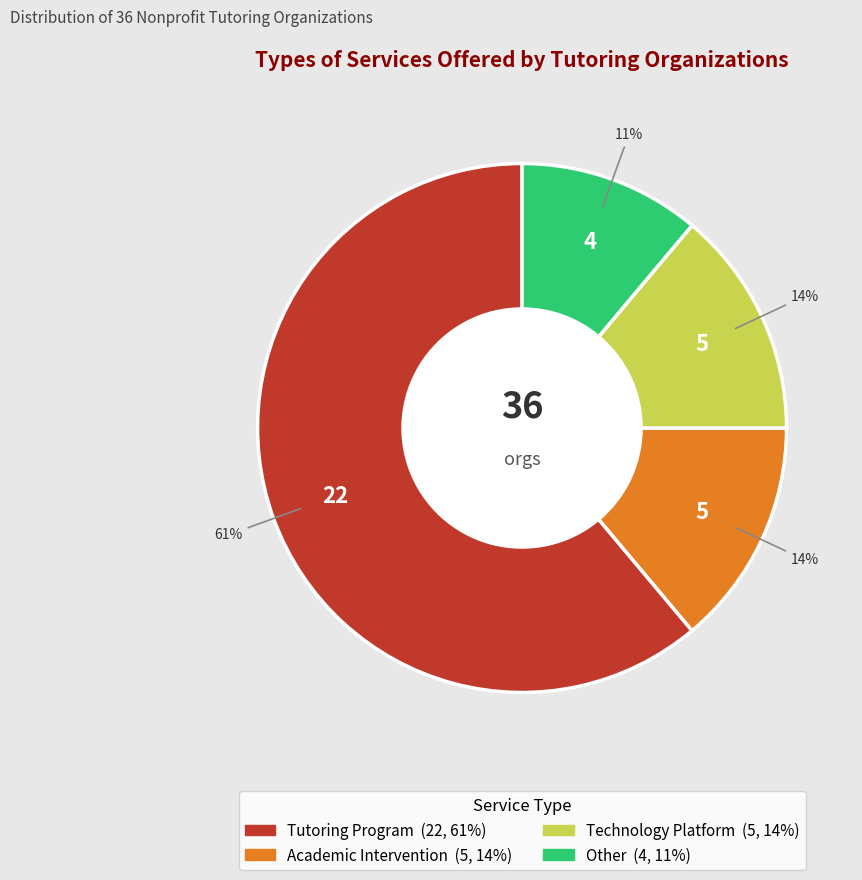

Approximately how many times larger is the value at Tutoring Program compared to Technology Platform?

4.4